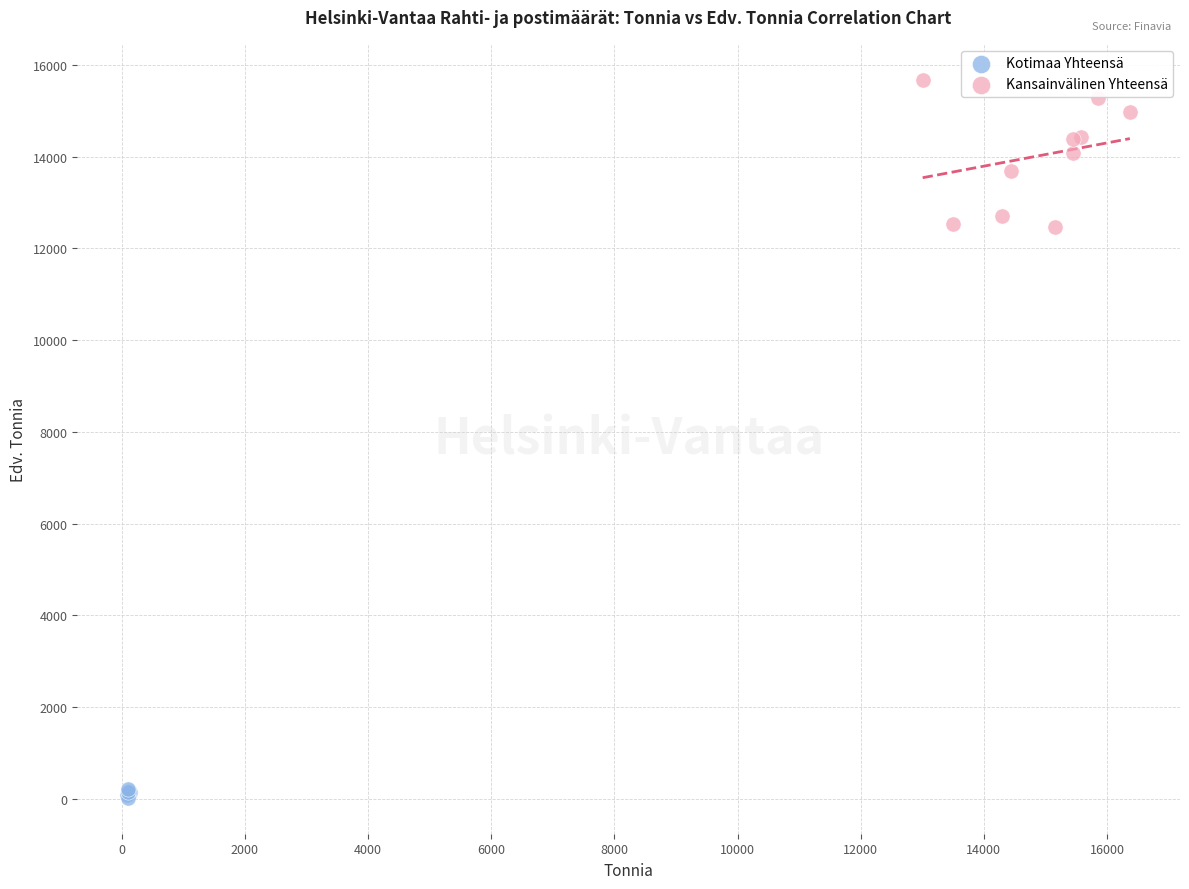

Which series has the widest spread of Y values?

Kansainvälinen Yhteensä